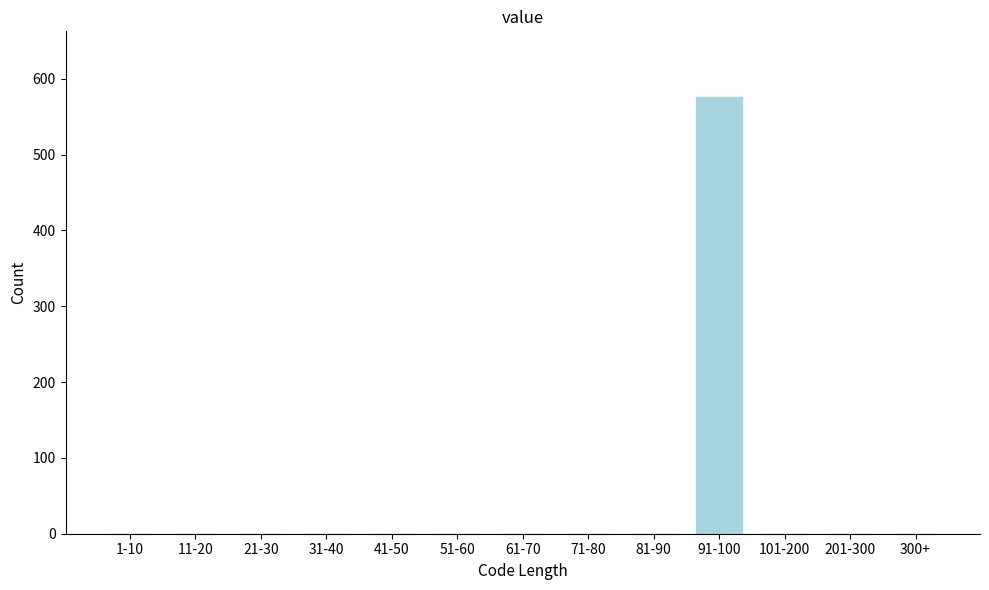

Reading left to right, list all the values displayed in this chart.

1-10=0	11-20=0	21-30=0	31-40=0	41-50=0	51-60=0	61-70=0	71-80=0	81-90=0	91-100=576	101-200=0	201-300=0	300+=0